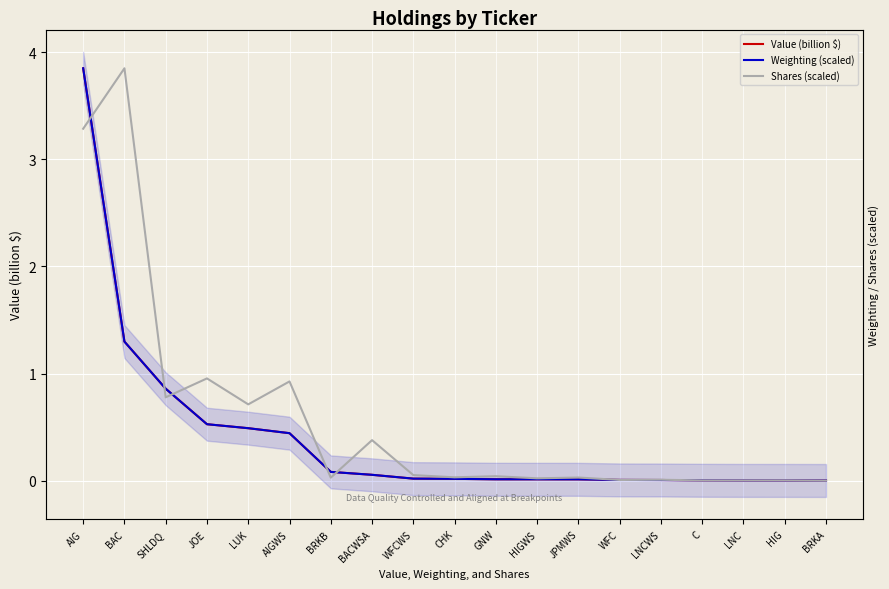

At which label is Weighting (scaled) closest to 1?

SHLDQ